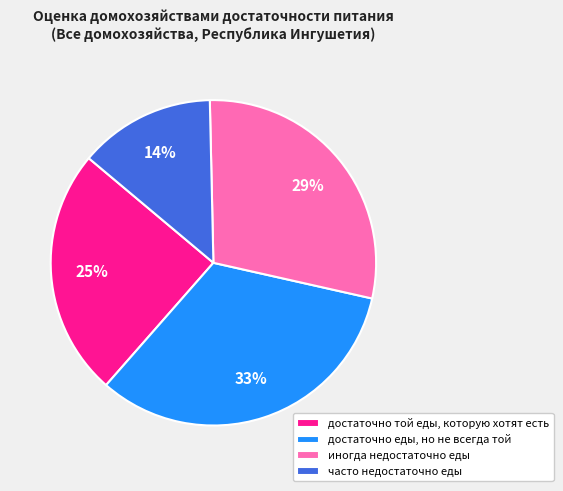

What percentage is the иногда недостаточно еды slice, to the nearest percent?

29%